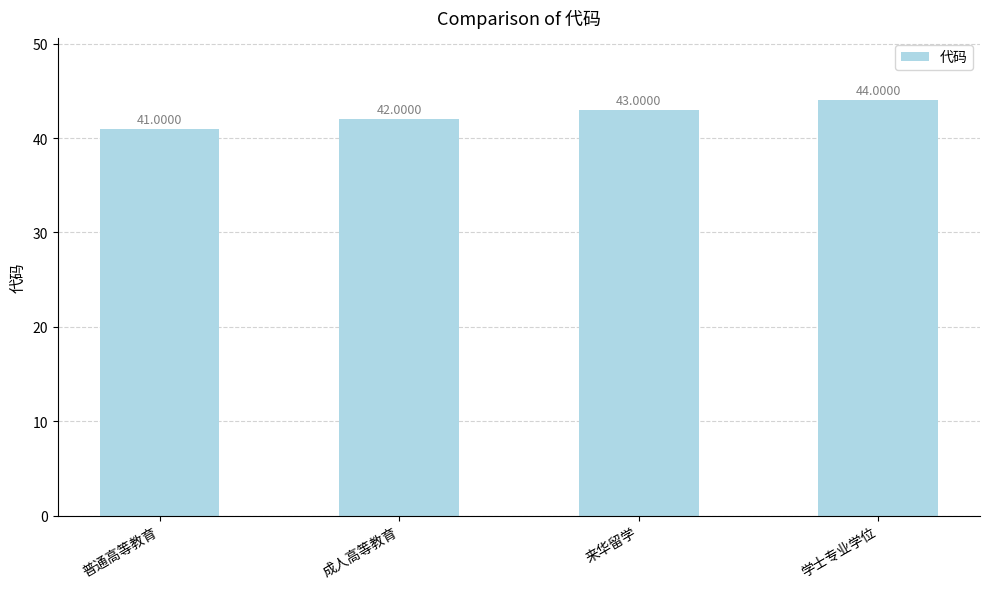

At which category does the chart reach its peak across all series?

学士专业学位